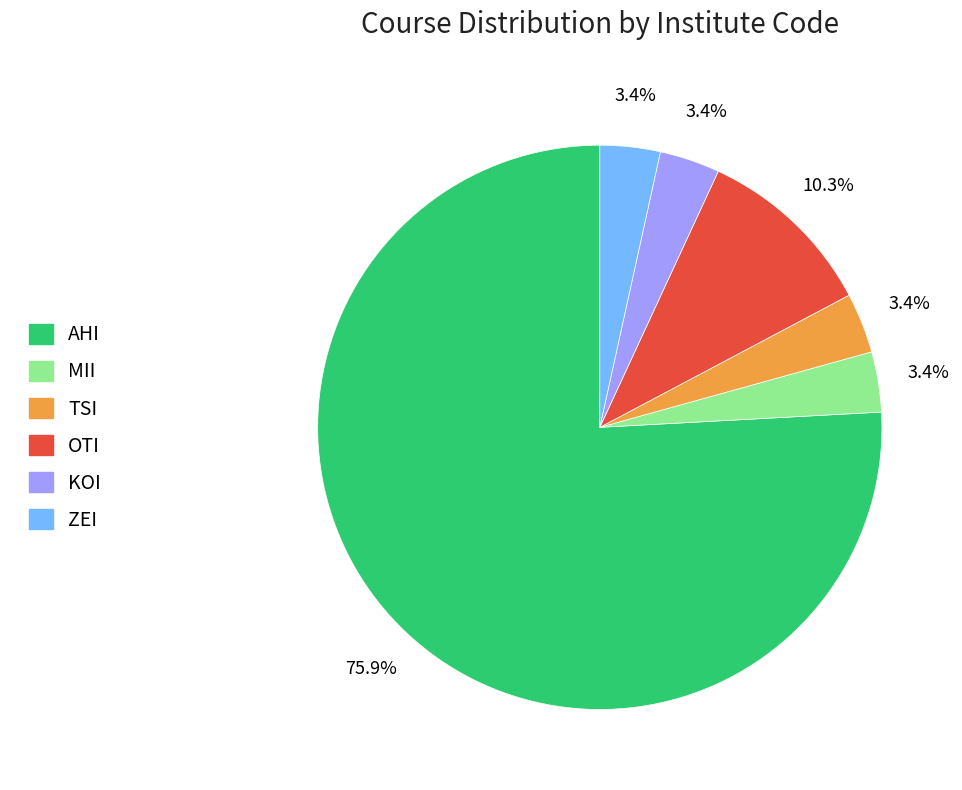

Does AHI represent more than half of the total?

Yes